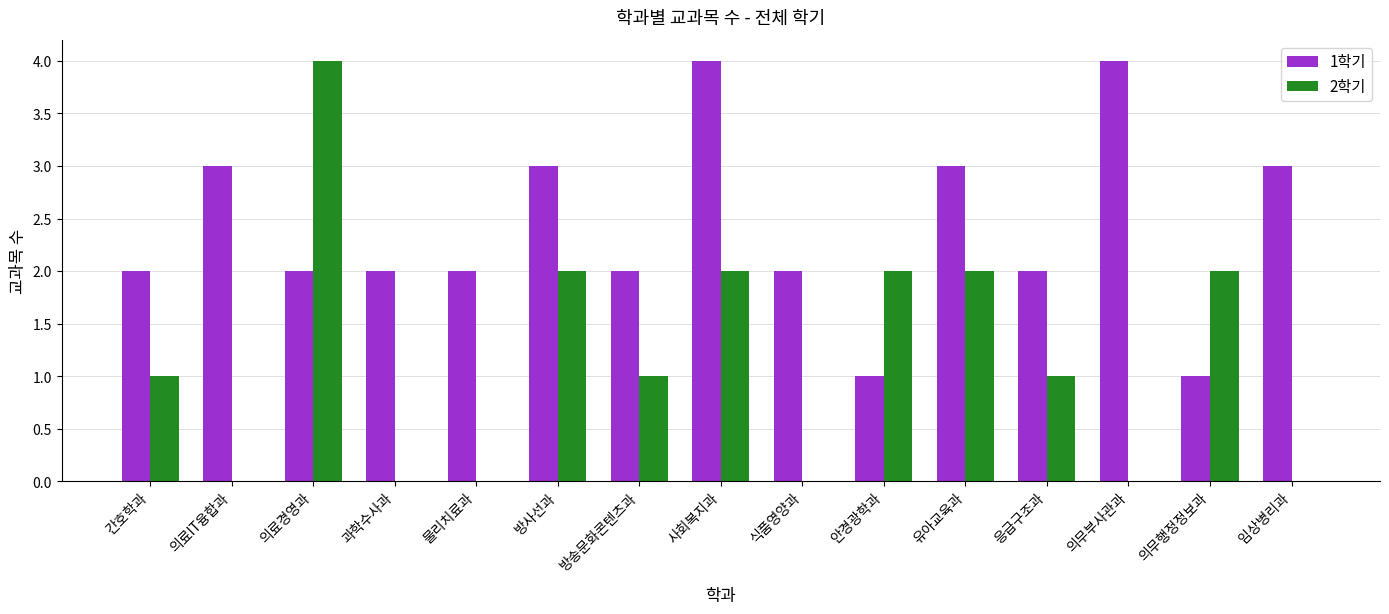

Reading left to right, transcribe all the data shown in this chart.

1학기: 2	3	2	2	2	3	2	4	2	1	3	2	4	1	3
2학기: 1	0	4	0	0	2	1	2	0	2	2	1	0	2	0